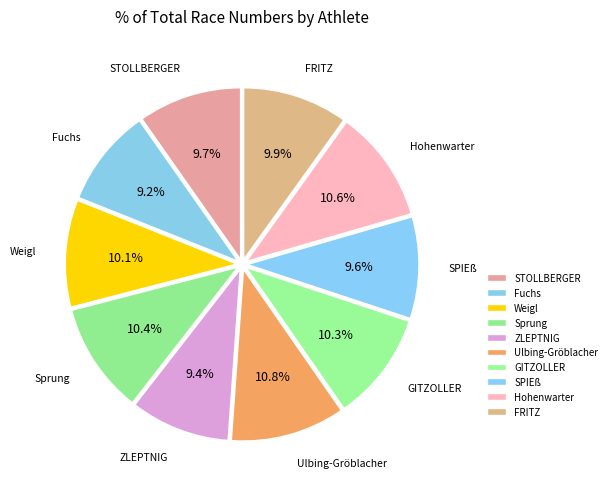

Is the sum of Sprung and Fuchs greater than half?

No